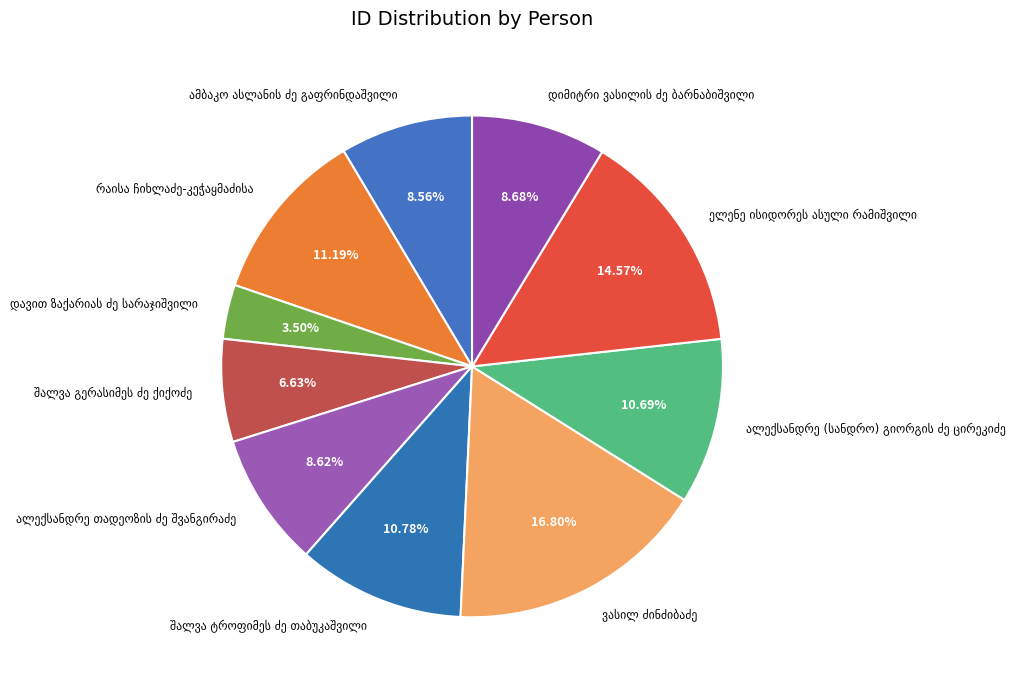

Is there any slice that represents more than half of the pie?

No